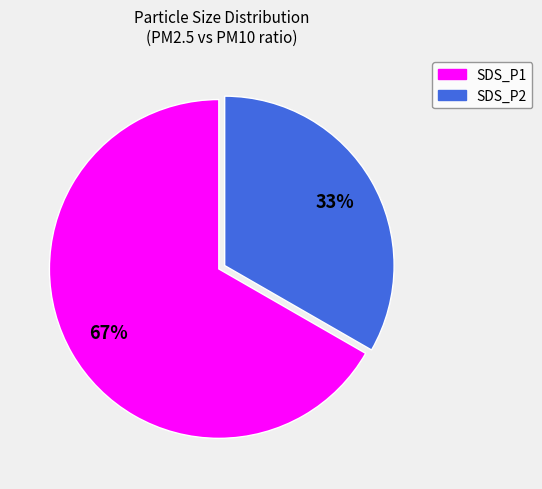

Rank the categories by value from lowest to highest.

SDS_P2, SDS_P1